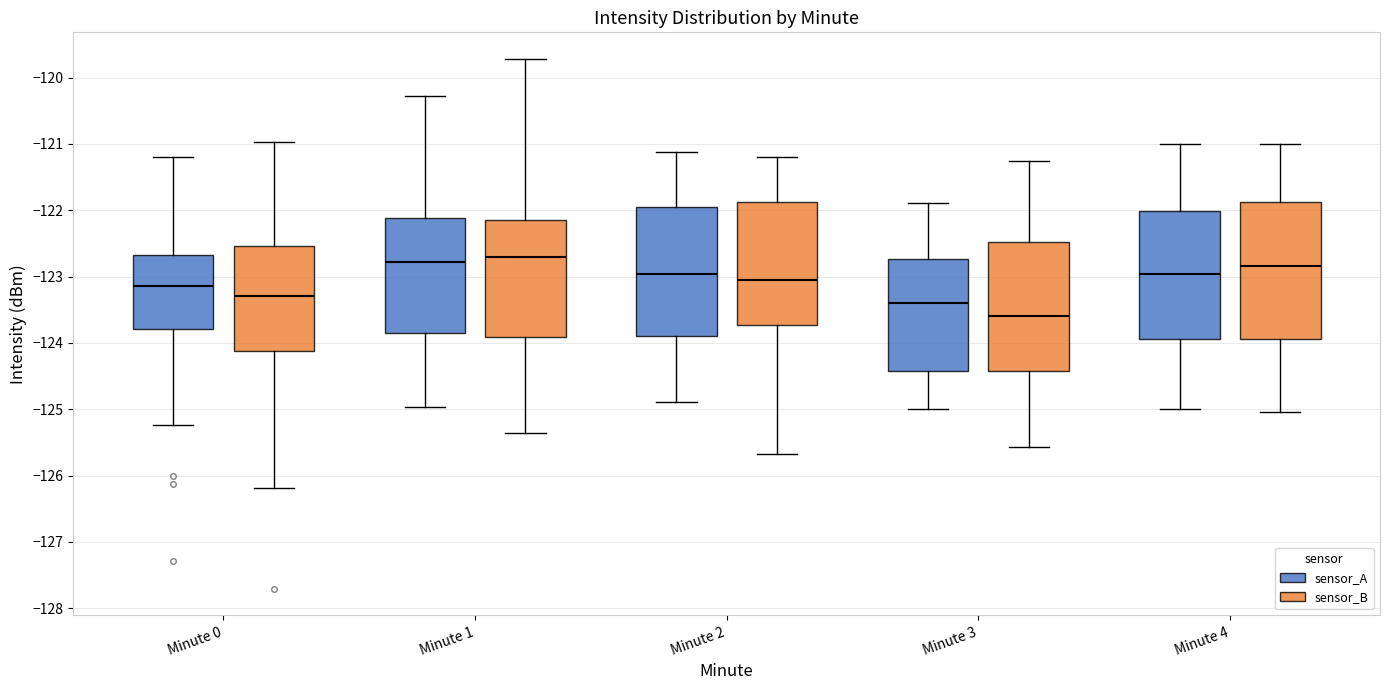

Reading left to right, transcribe this box plot: for each box, give where its median line is, the range the box spans, and where its two whiskers end, as read against the y-axis. The values are not printed on the chart, so give them approximately, as read against the axis.

Minute 0 (sensor_A): median -123.1, box -123.8 to -122.7, whiskers -125.2 to -121.2
Minute 0 (sensor_B): median -123.3, box -124.1 to -122.5, whiskers -126.2 to -121.0
Minute 1 (sensor_A): median -122.8, box -123.8 to -122.1, whiskers -125.0 to -120.3
Minute 1 (sensor_B): median -122.7, box -123.9 to -122.1, whiskers -125.4 to -119.7
Minute 2 (sensor_A): median -123.0, box -123.9 to -122.0, whiskers -124.9 to -121.1
Minute 2 (sensor_B): median -123.1, box -123.7 to -121.9, whiskers -125.7 to -121.2
Minute 3 (sensor_A): median -123.4, box -124.4 to -122.7, whiskers -125.0 to -121.9
Minute 3 (sensor_B): median -123.6, box -124.4 to -122.5, whiskers -125.6 to -121.3
Minute 4 (sensor_A): median -123.0, box -123.9 to -122.0, whiskers -125.0 to -121.0
Minute 4 (sensor_B): median -122.8, box -123.9 to -121.9, whiskers -125.0 to -121.0